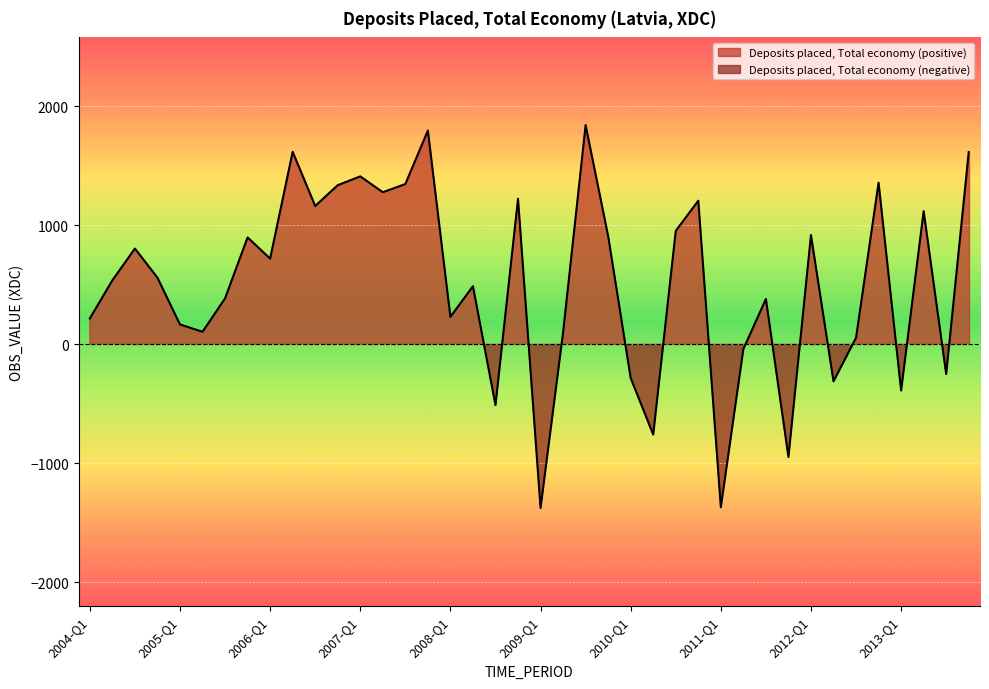

The value at 2013-Q4 is 1616.6. True or false?

True